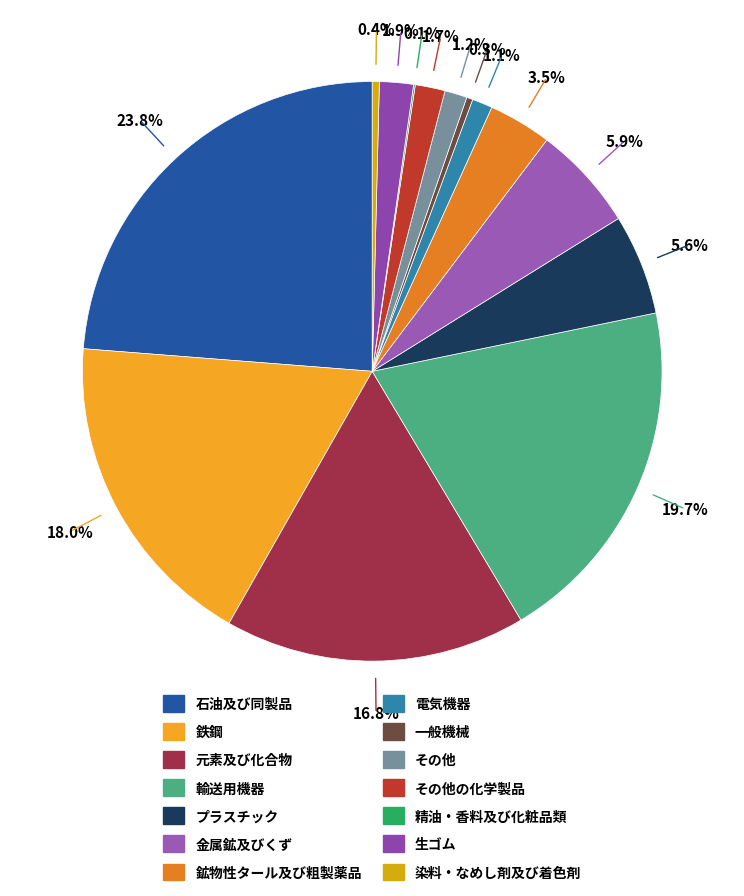

Does any single category account for the majority?

No